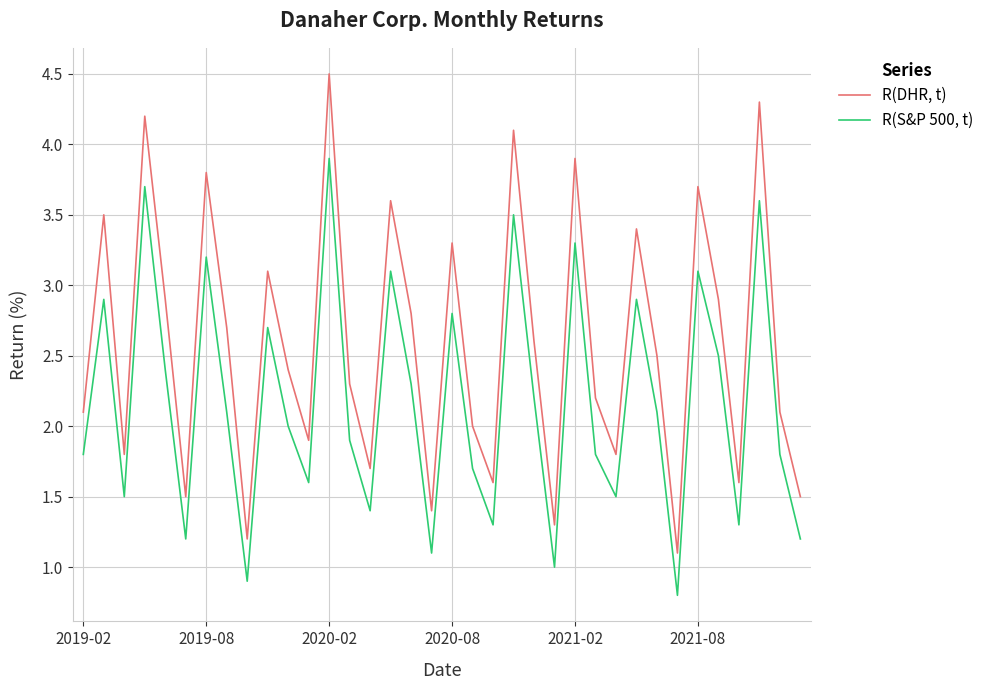

Which series has the largest total across all categories?

R(DHR, t)